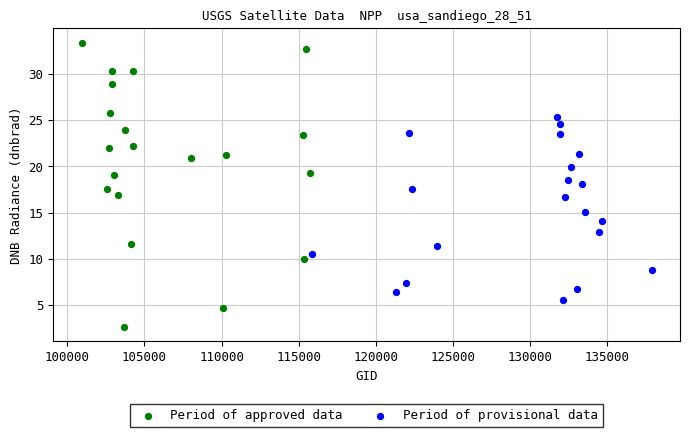

Which series contains the highest Y value?

Period of approved data